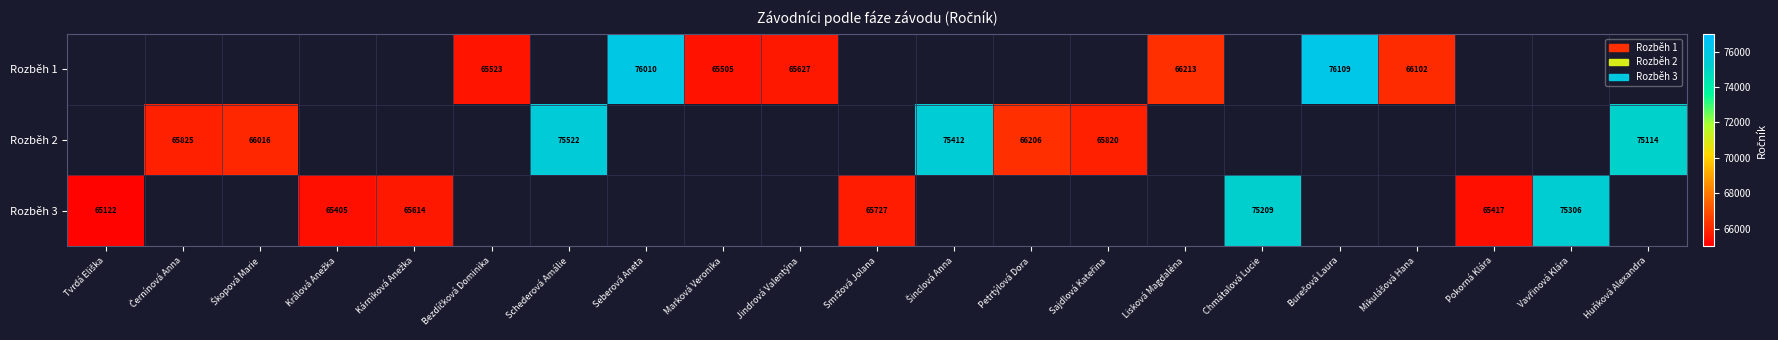

The Rozběh 2 series shows 127858 at Huňková Alexandra. True or false?

False